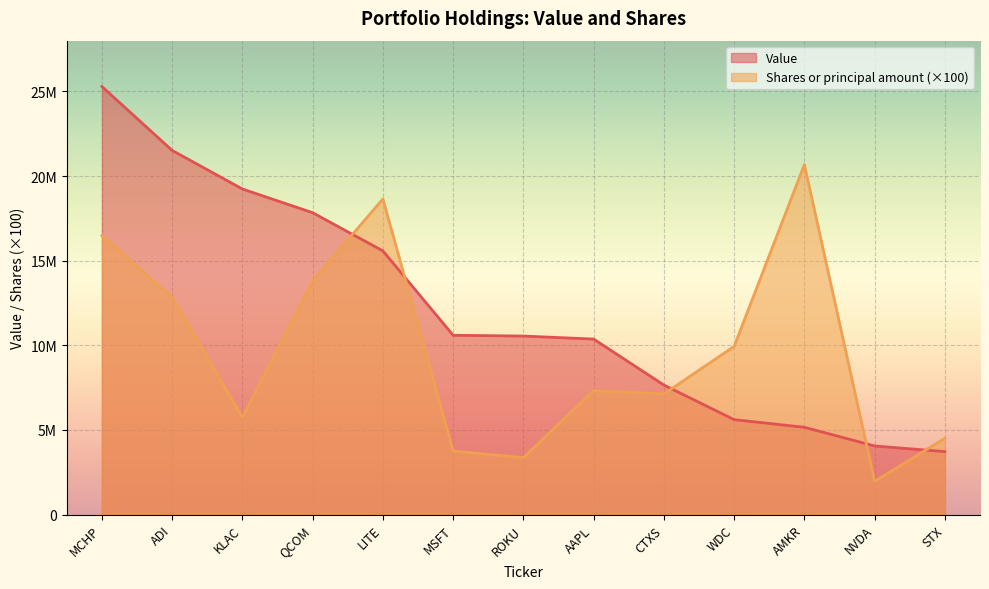

List the labels in order of Shares or principal amount value, smallest first.

NVDA, ROKU, MSFT, STX, KLAC, CTXS, AAPL, WDC, ADI, QCOM, MCHP, LITE, AMKR